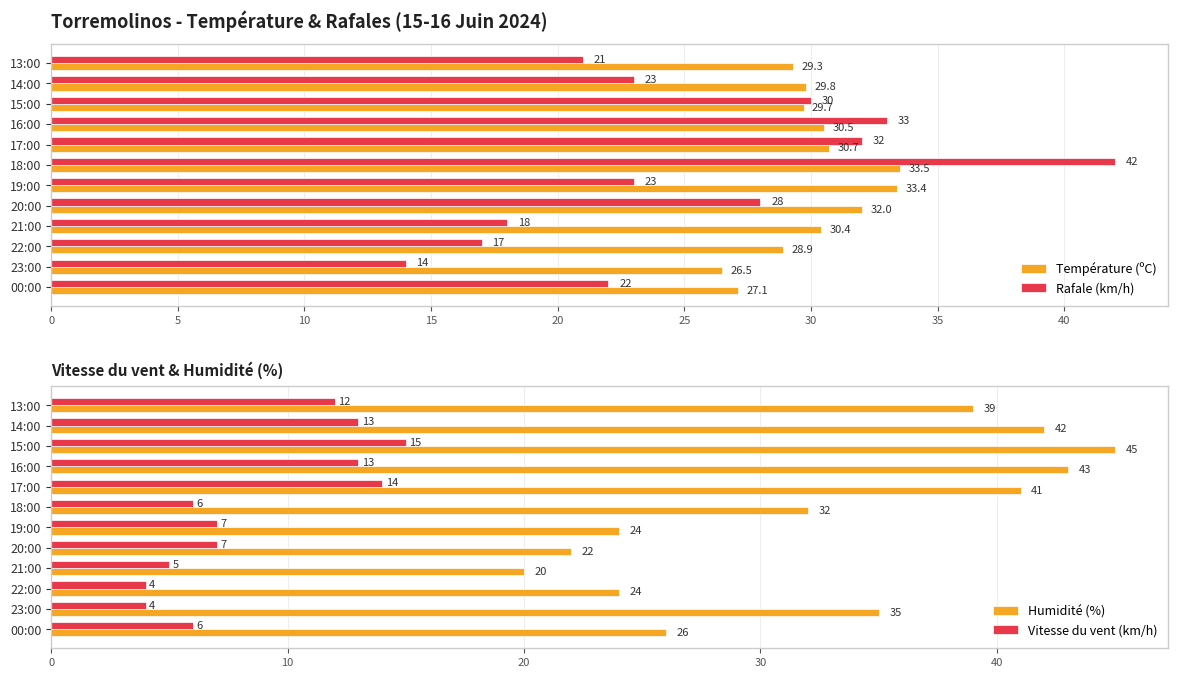

What is the minimum value for Humidité (%)?

20